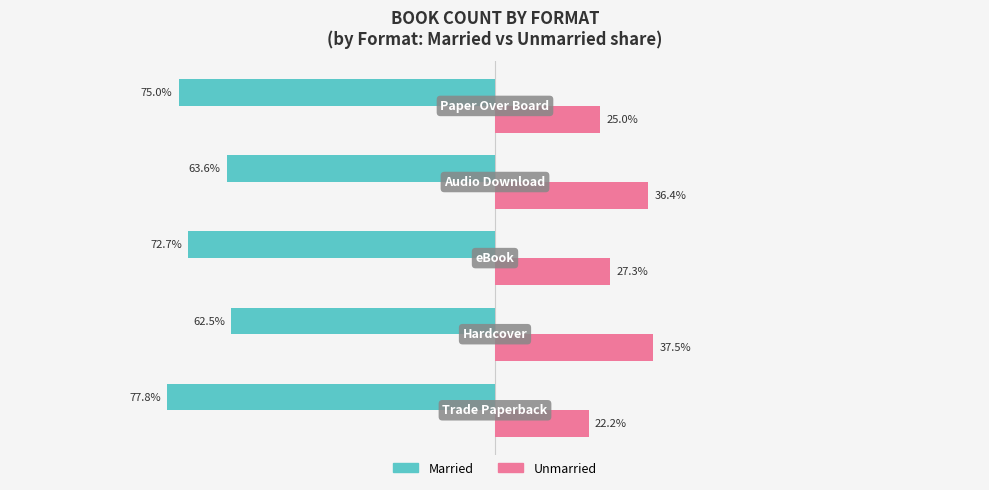

Which series has the largest total across all categories?

Unmarried